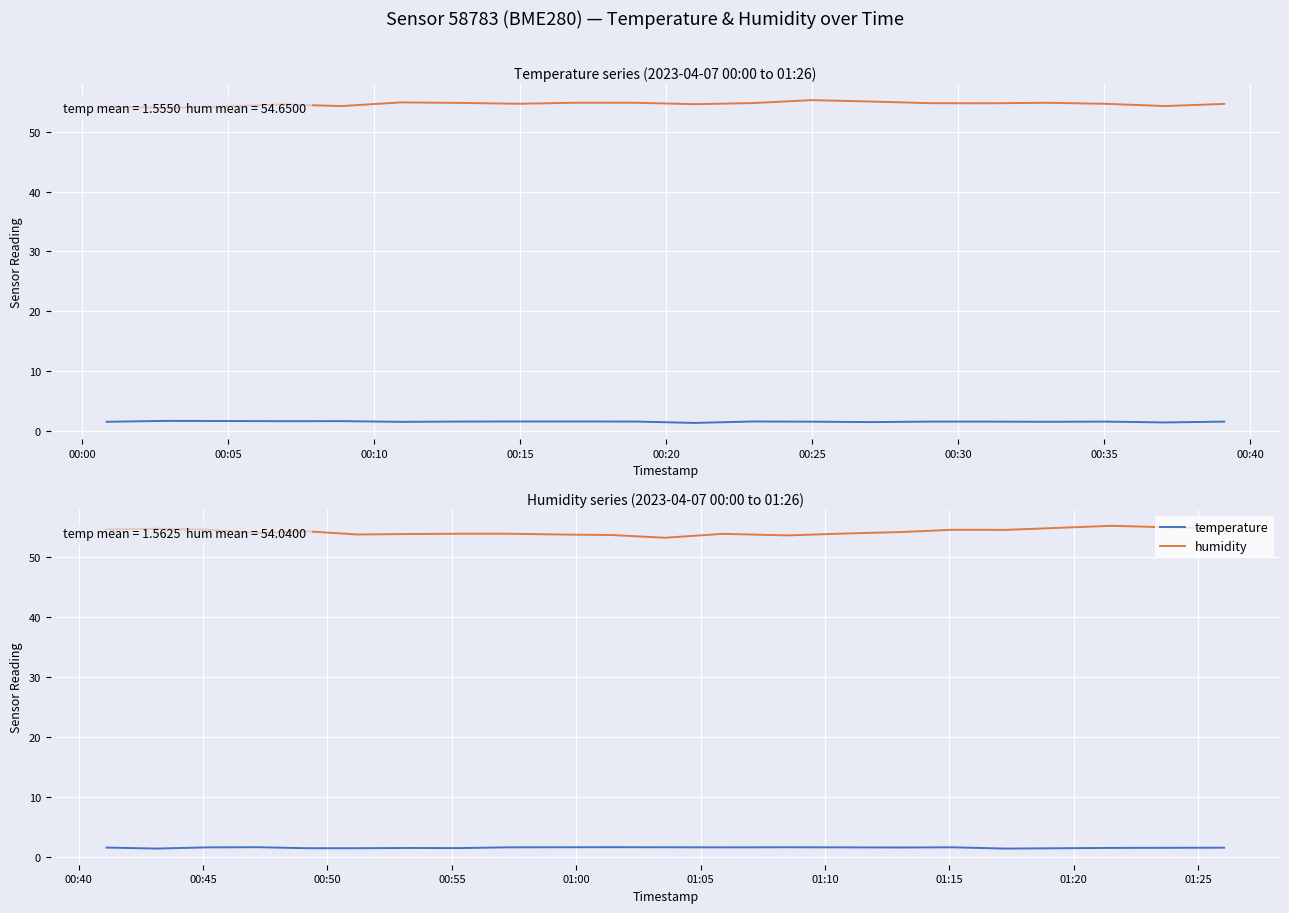

What is the difference between the second highest and second lowest values in the humidity series?

1.1